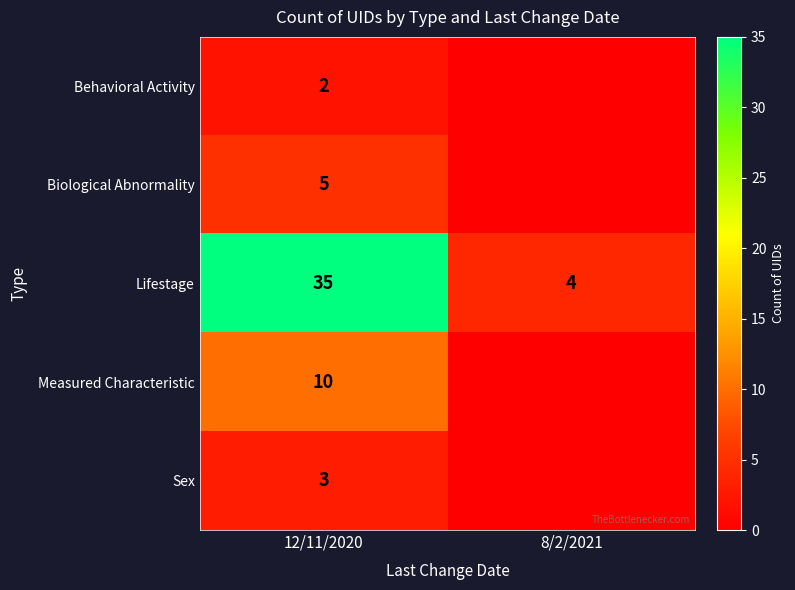

Rank the series at 12/11/2020 from highest to lowest value.

Lifestage, Measured Characteristic, Biological Abnormality, Sex, Behavioral Activity